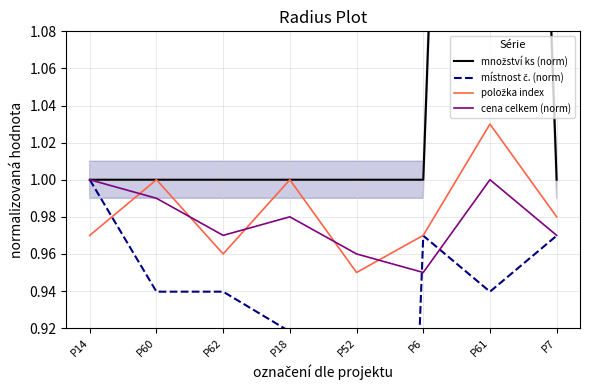

At how many categories does at least one series exceed 0?

8